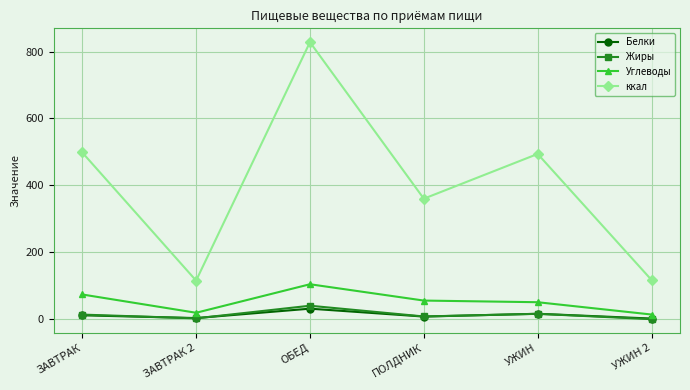

After their last crossing, which series has the higher values: Жиры or Белки?

Белки